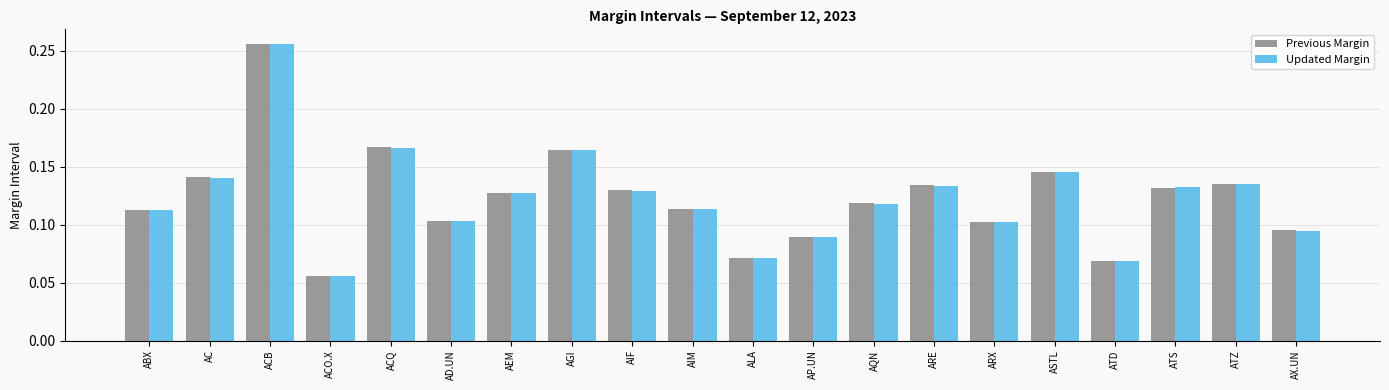

Which category has the lowest value in the Previous Margin series?

ACO.X